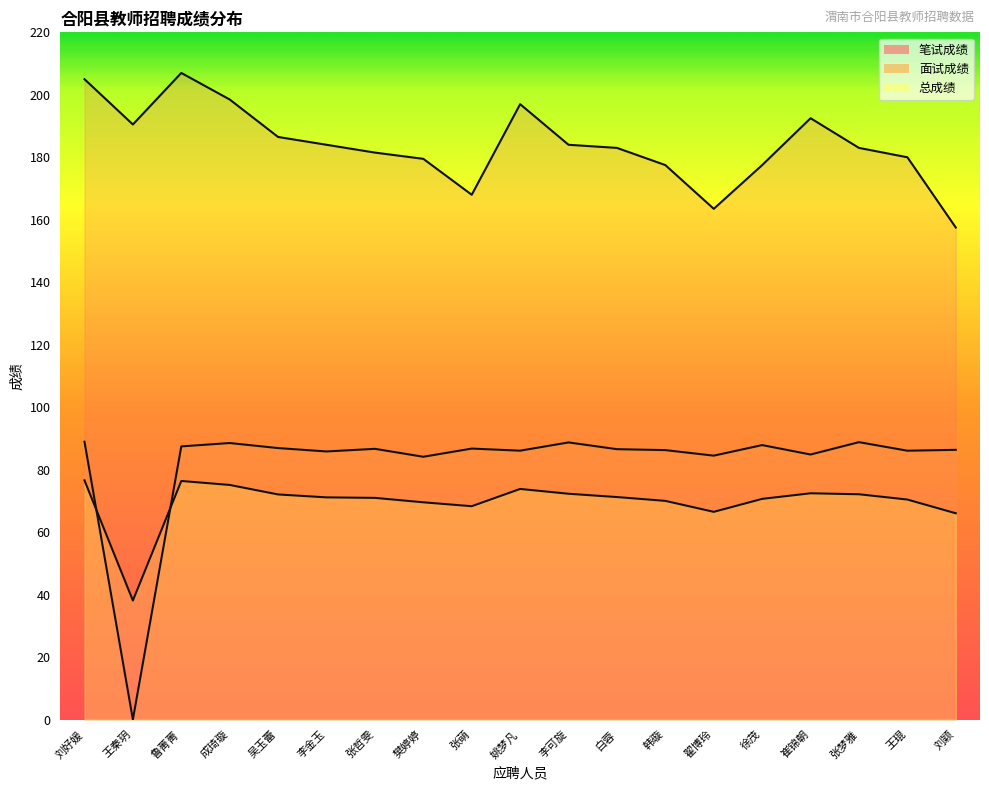

Does the chart display data point markers on the line(s)?

No